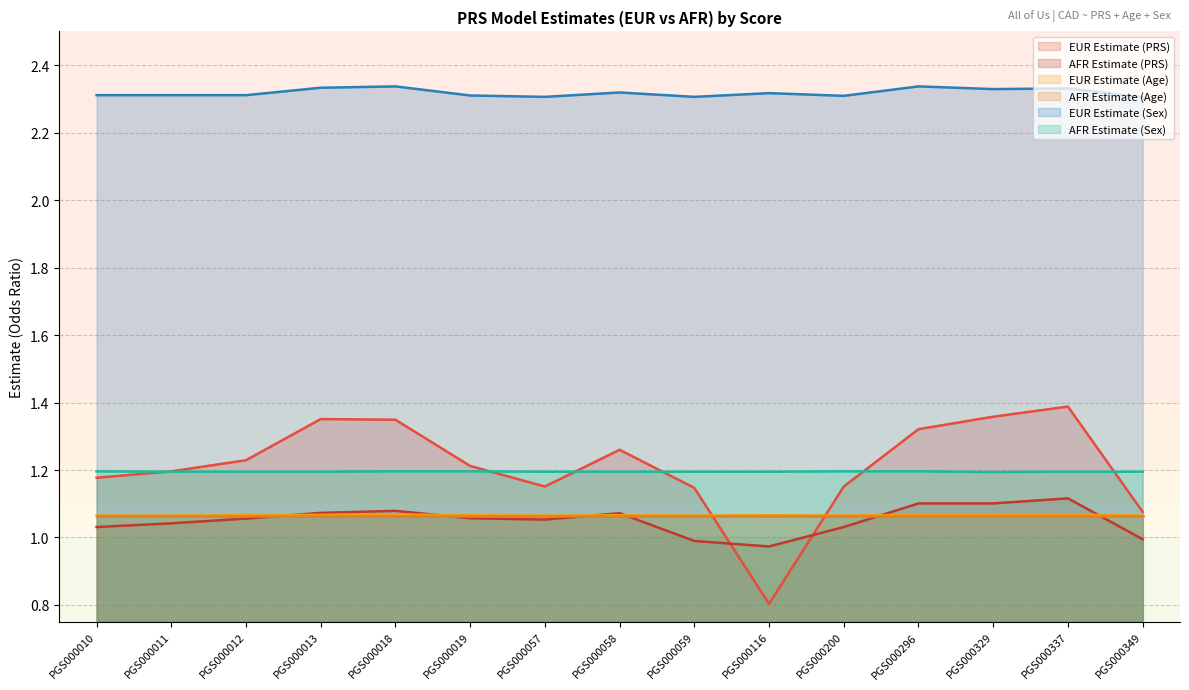

Count the number of categories in the chart.

15